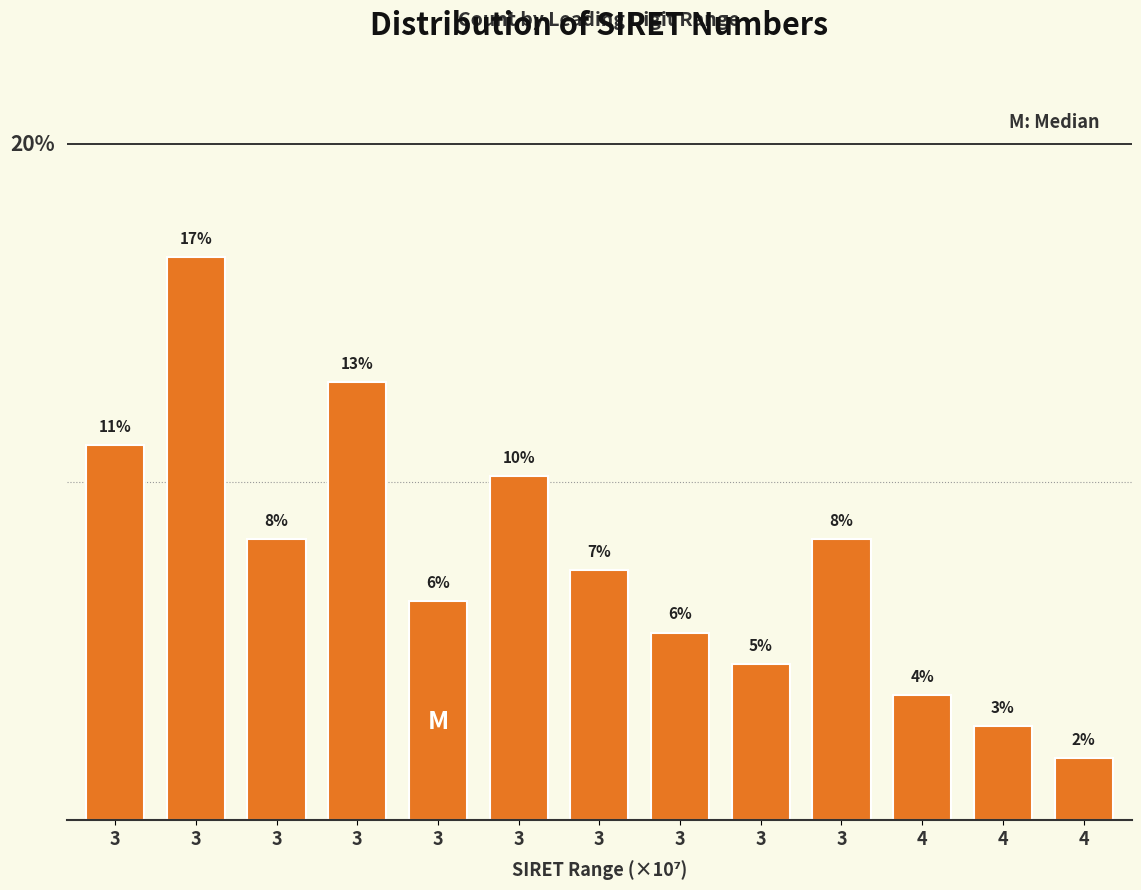

Are the bars horizontal?

No